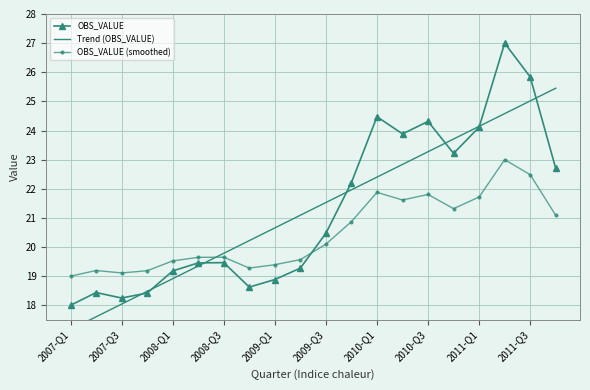

The OBS_VALUE series shows 7.7 at 2007-Q3. True or false?

False